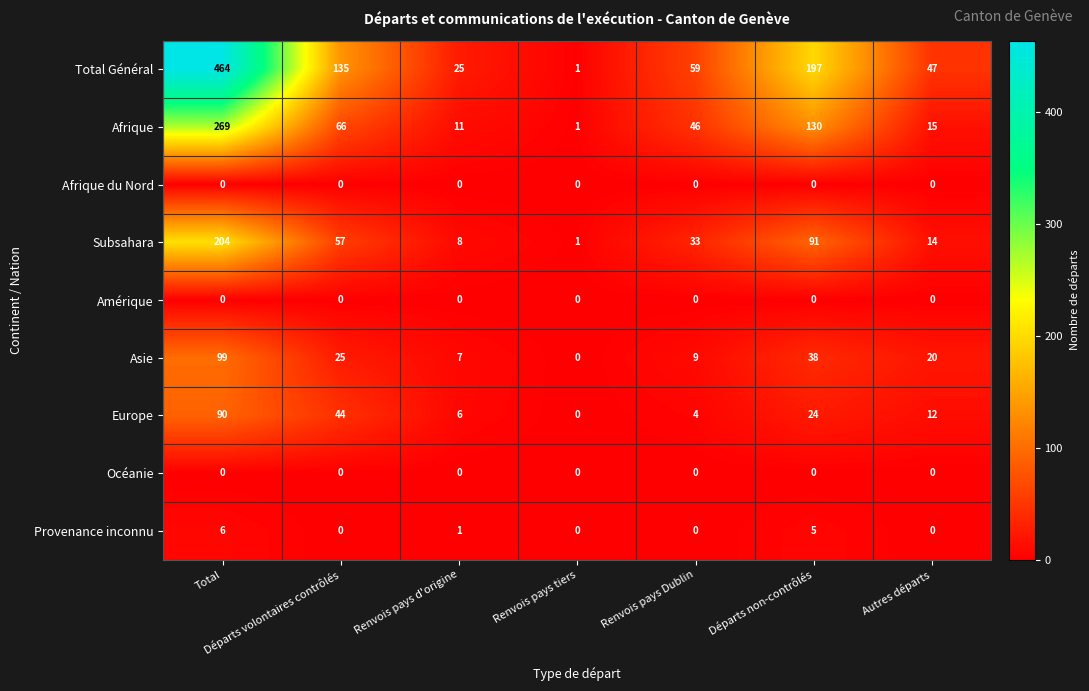

Count the number of data series in this chart.

9